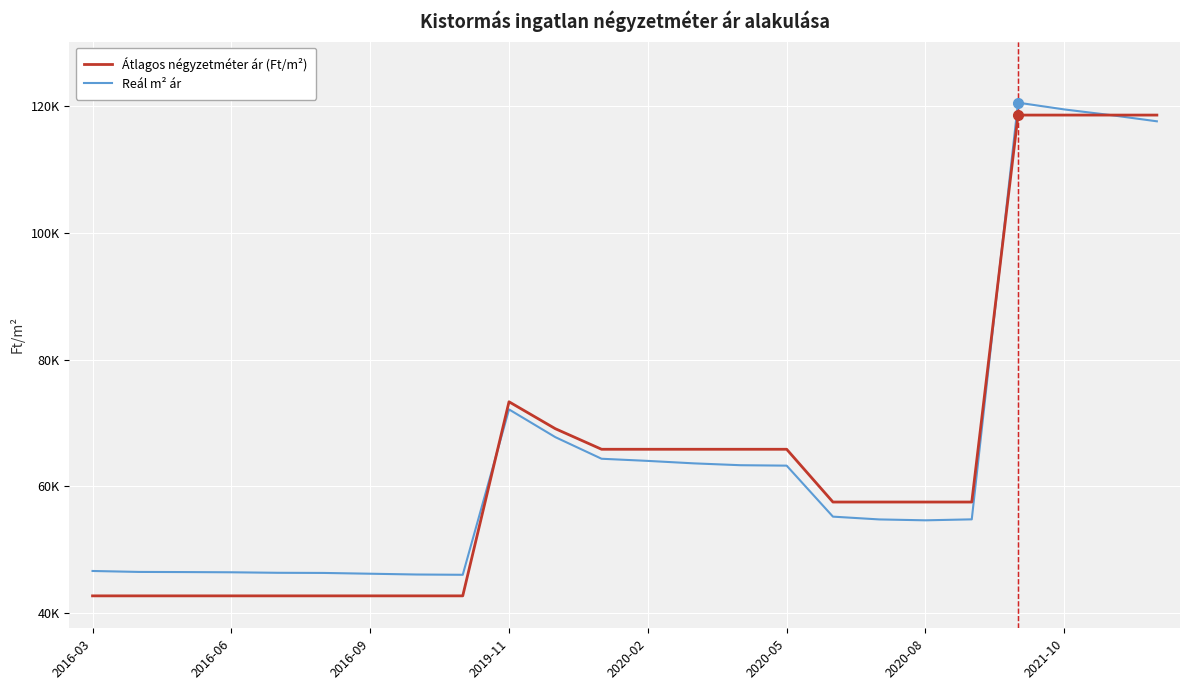

What are all the series names shown in the legend?

Átlagos négyzetméter ár (Ft/m²), Reál m² ár